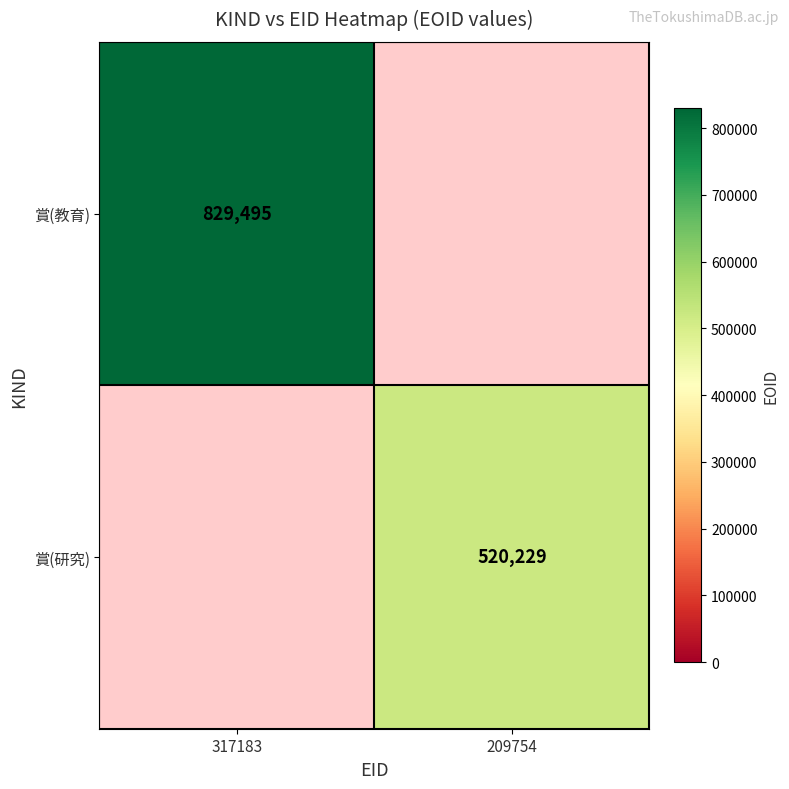

Is it true that 賞(教育) equals 829495 at 317183?

True